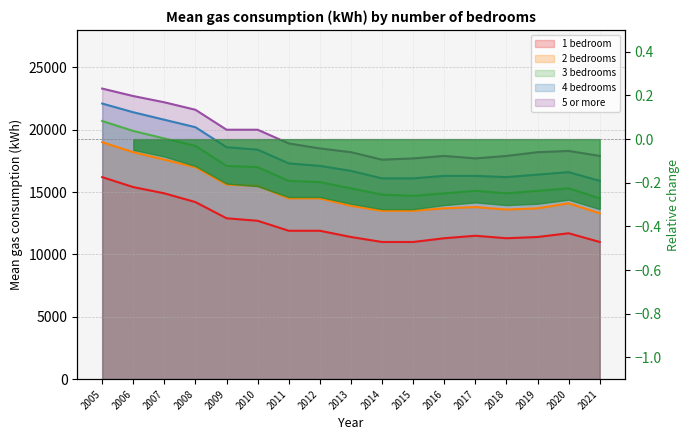

Rank the series by their maximum value, from lowest to highest.

1 bedroom, 2 bedrooms, 3 bedrooms, 4 bedrooms, 5 or more